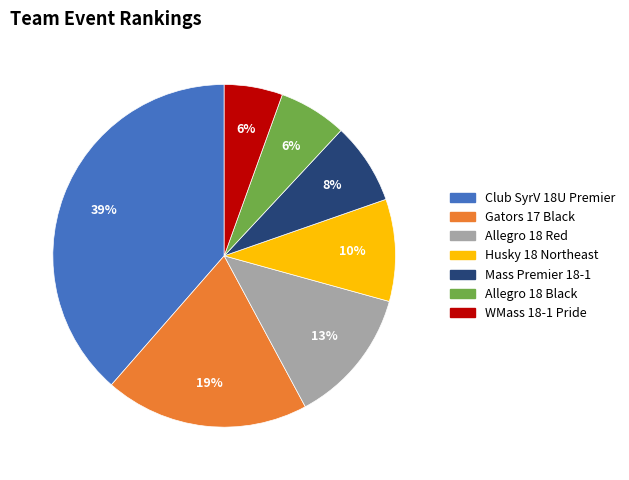

What percentage is the WMass 18-1 Pride slice, to the nearest percent?

6%